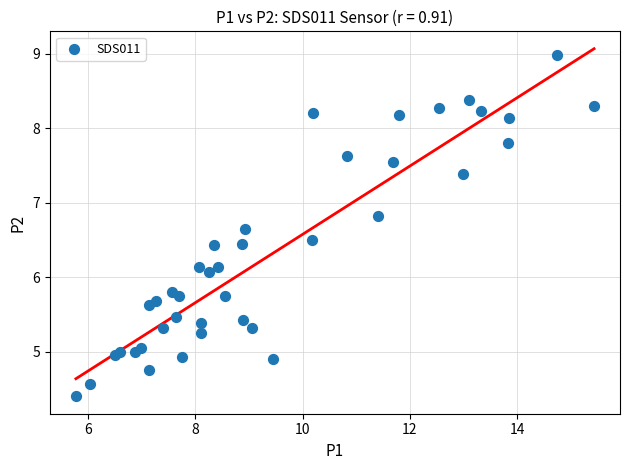

What Y value in the scatter plot is closest to 6?

6.1